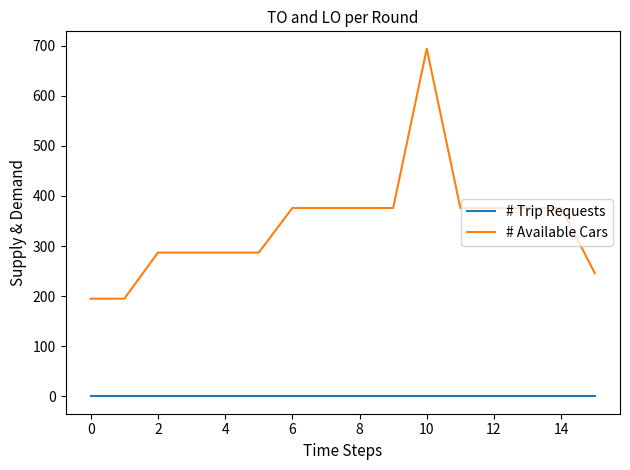

Which series has the largest total across all categories?

# Available Cars